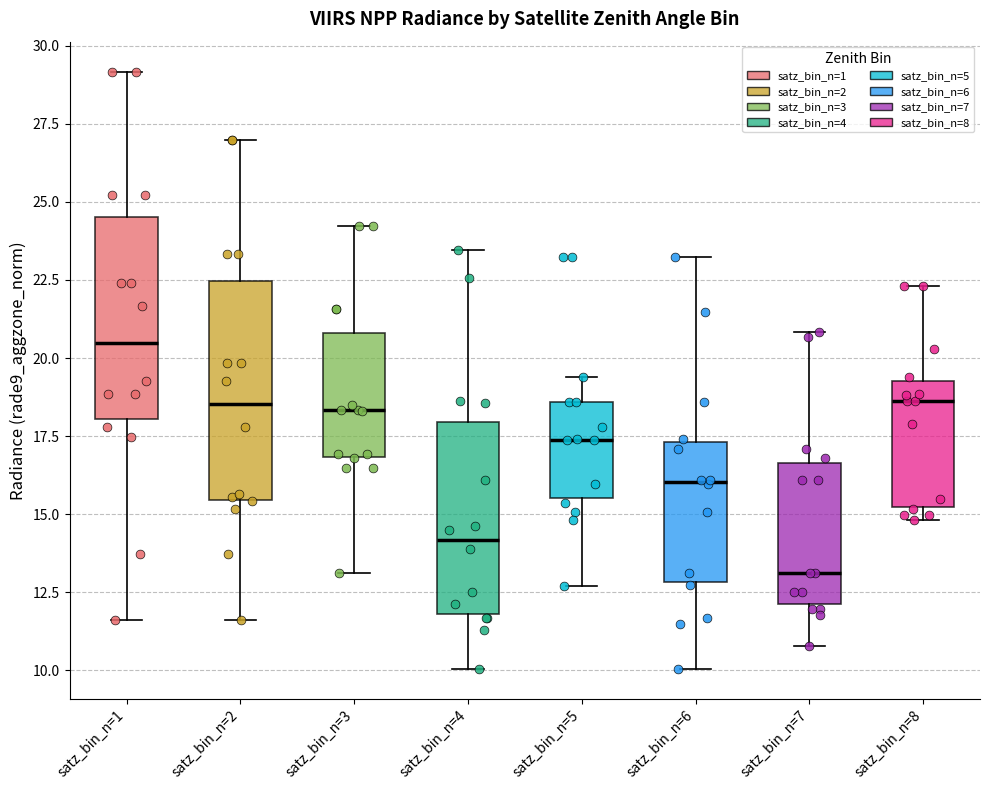

Comparing the boxes themselves (not the whiskers), which one is the tallest?

satz_bin_n=2